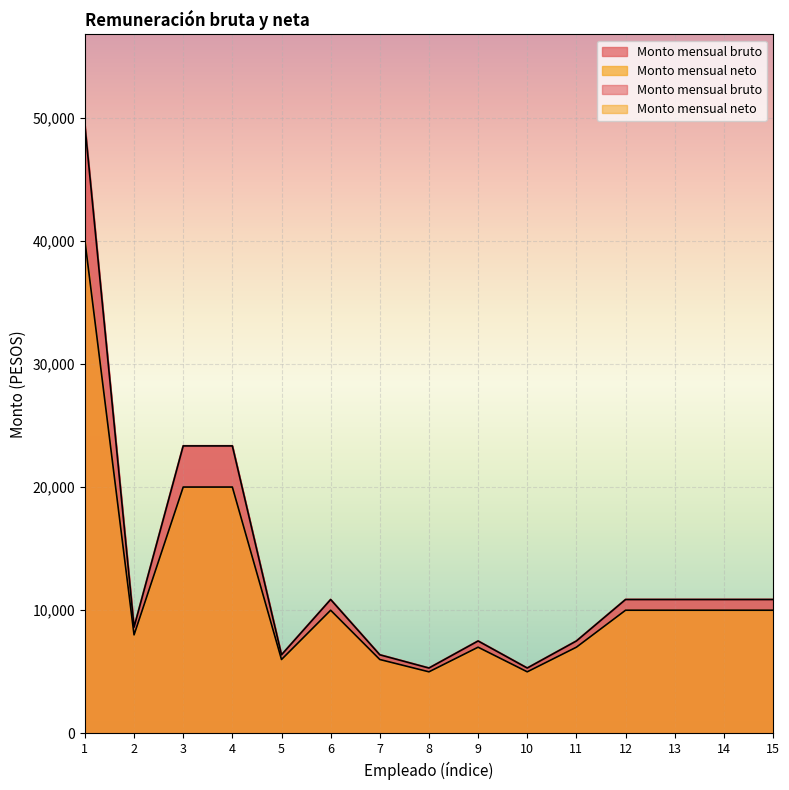

Is it true that Monto mensual neto equals 5000.0 at 8?

True